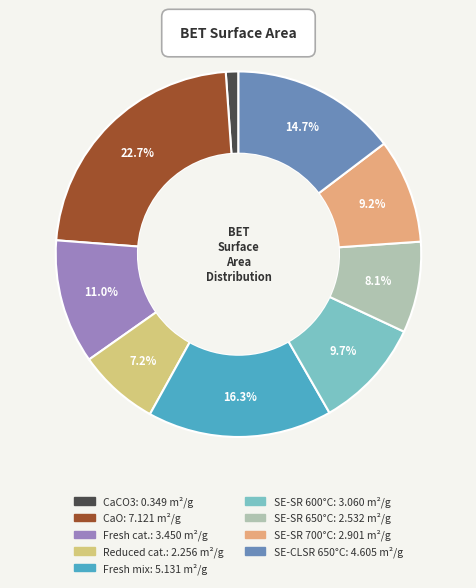

How many slices are in this pie chart?

9